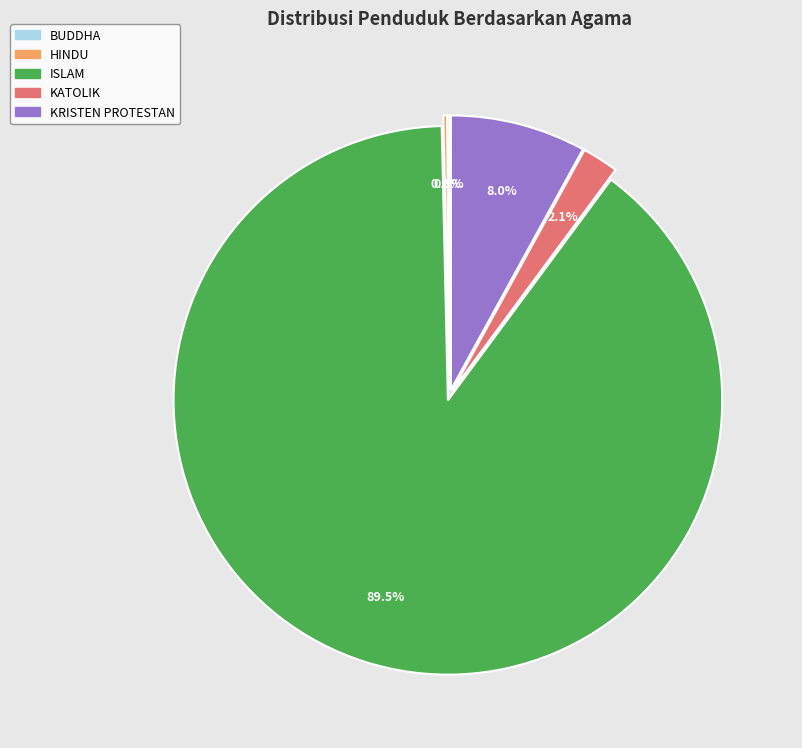

What is the majority slice?

ISLAM